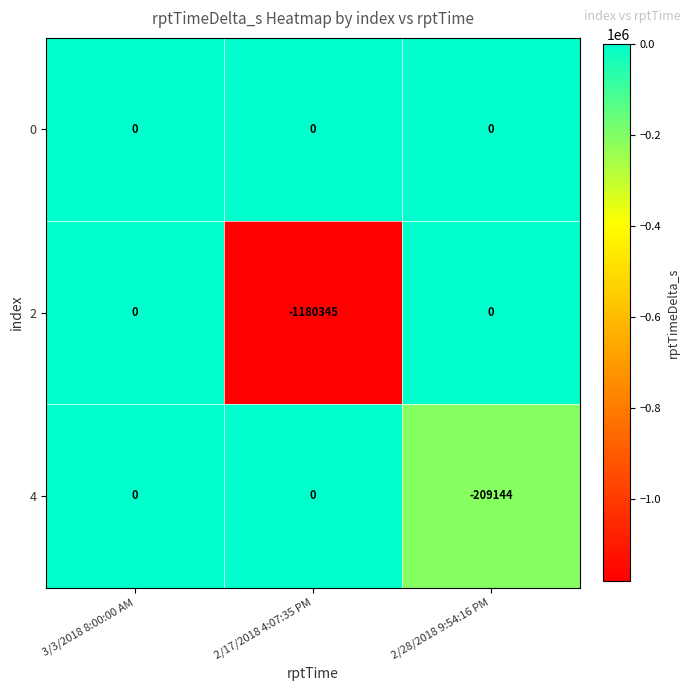

At which category is the sum across all series the highest?

3/3/2018 8:00:00 AM